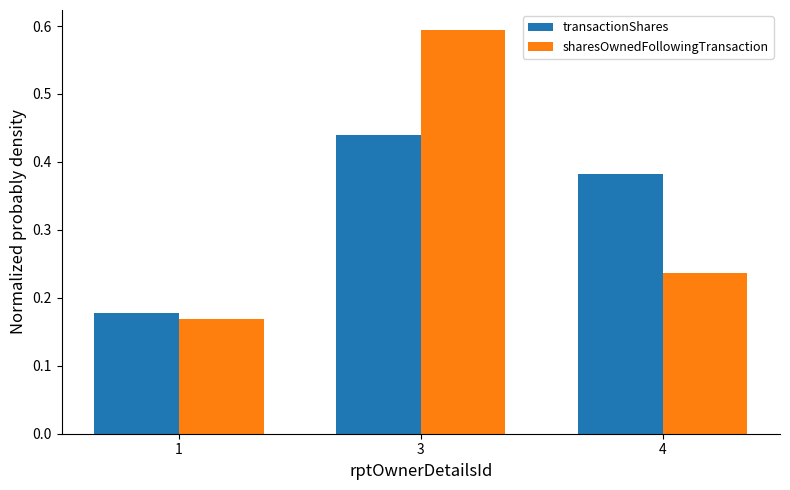

What is the difference between the maximum and minimum values in the transactionShares series?

0.3